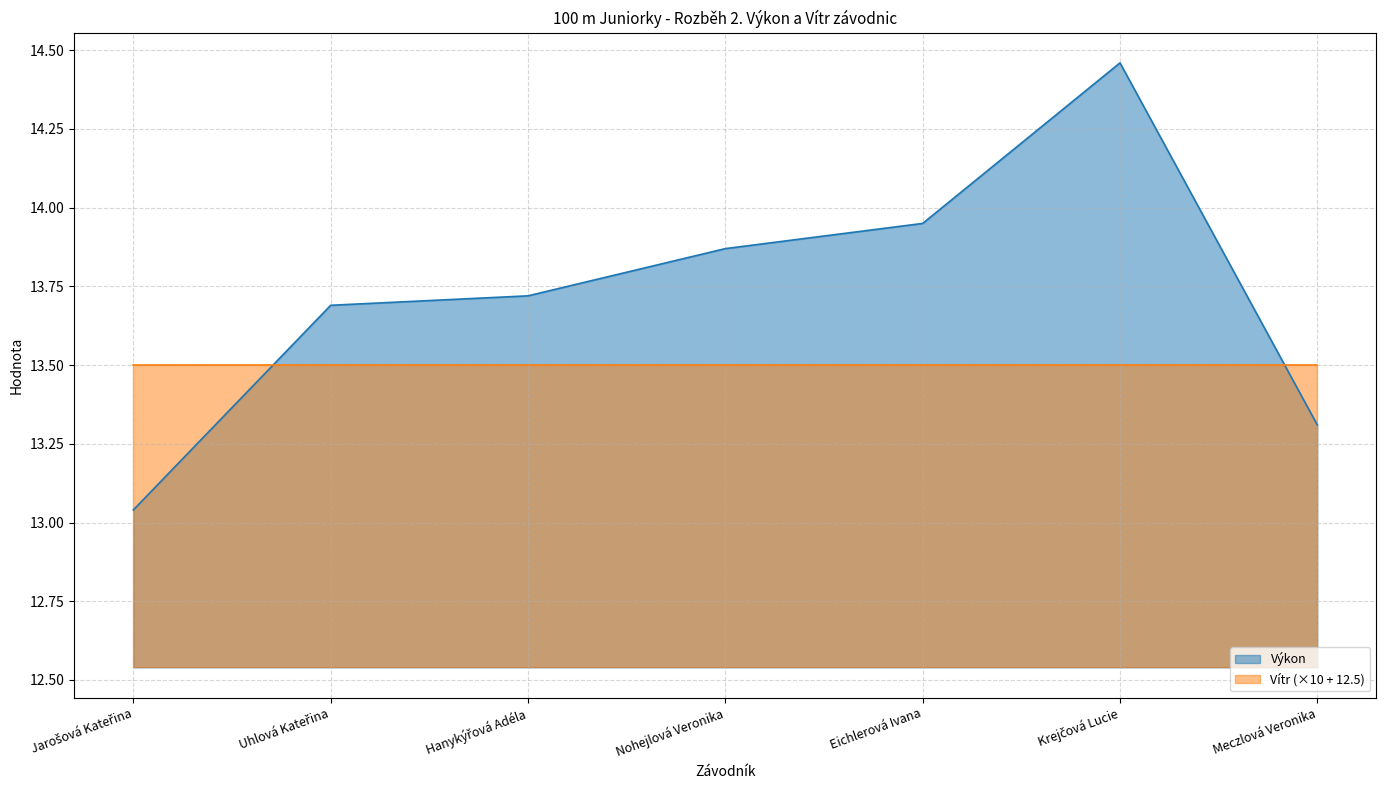

Reading left to right, transcribe all the data shown in this chart.

13.0	13.7	13.7	13.9	13.9	14.5	13.3